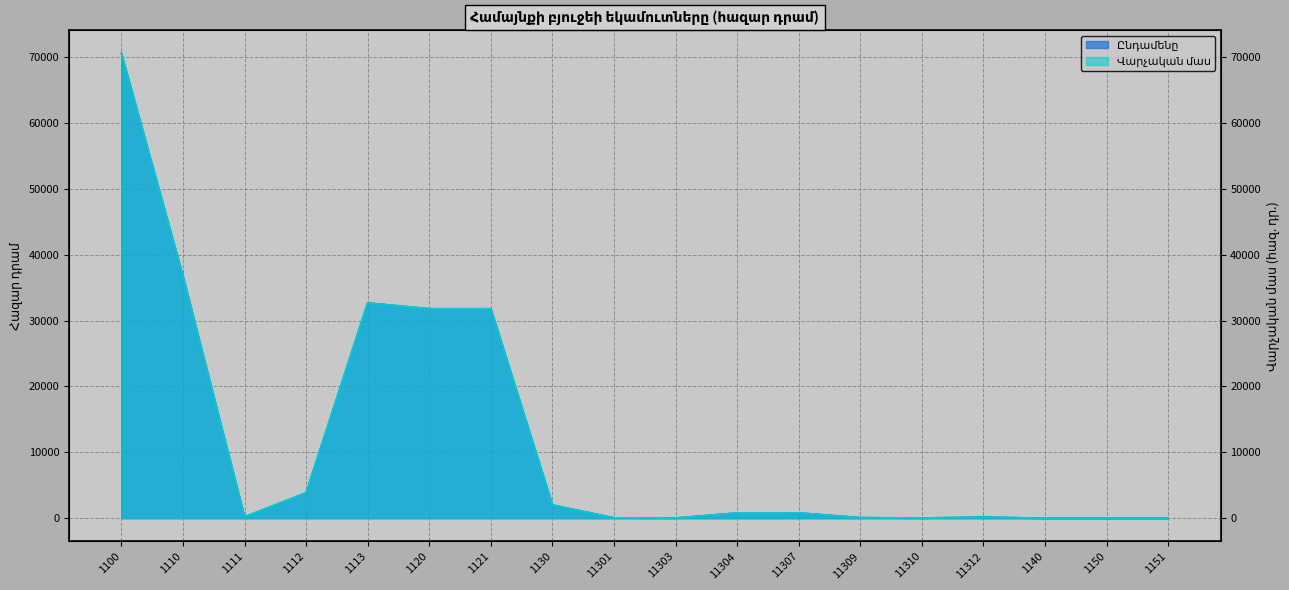

How many lines are shown in the chart?

2